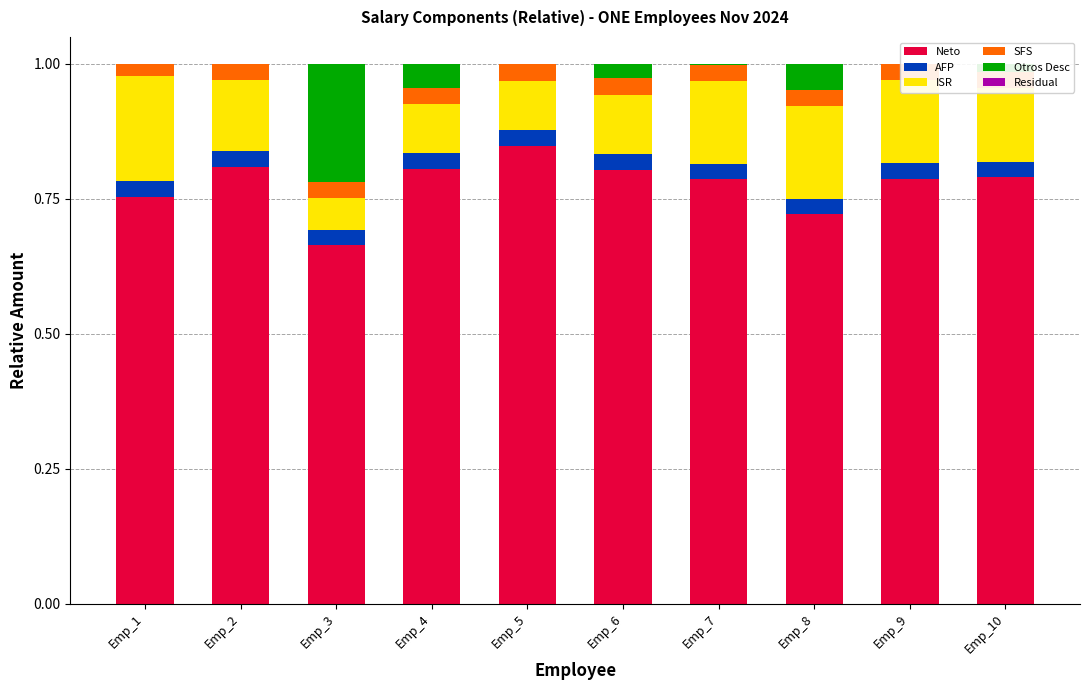

How many series are shown in this chart?

6